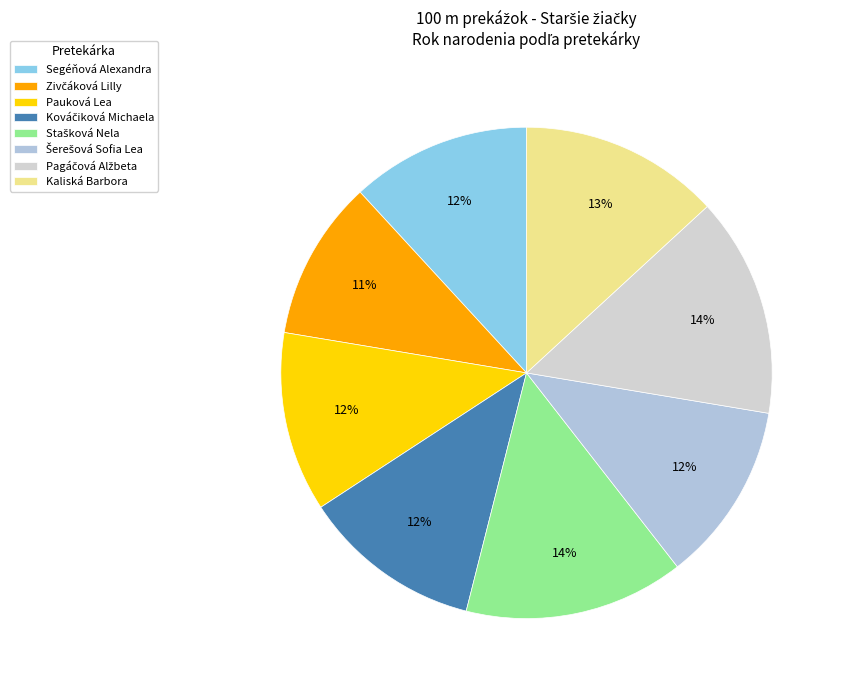

What is the largest slice in the pie chart?

Stašková Nela